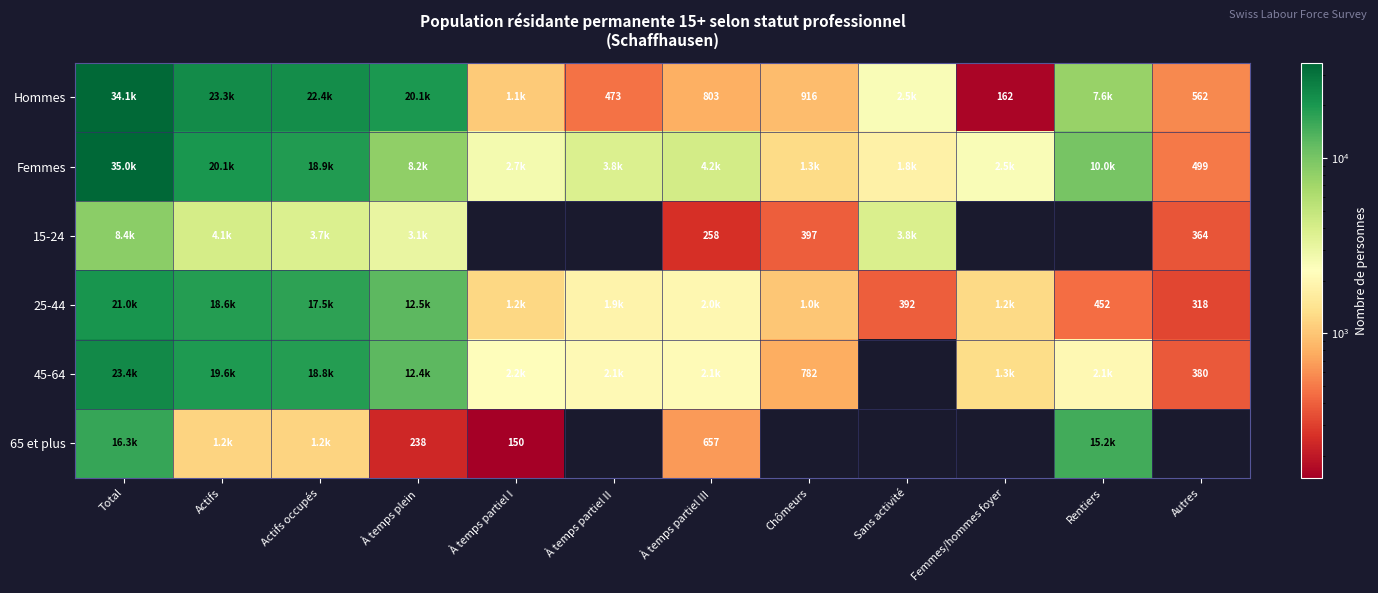

The value of 65 et plus at Actifs is 1162.8. True or false?

True